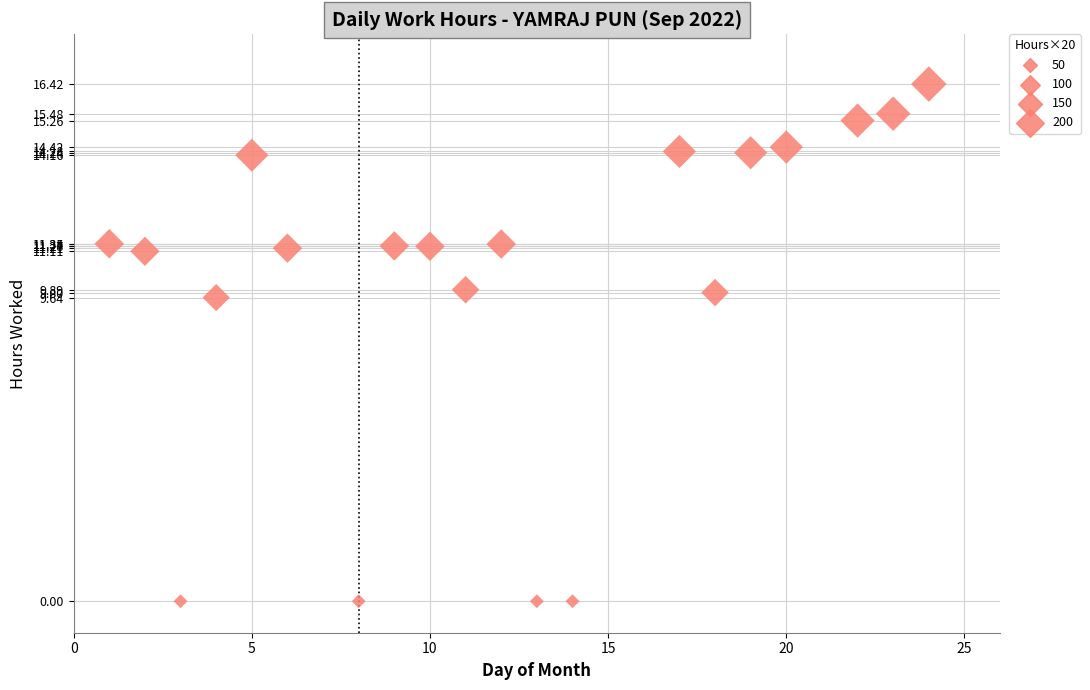

What is the range of Y values (max minus min)?

16.4